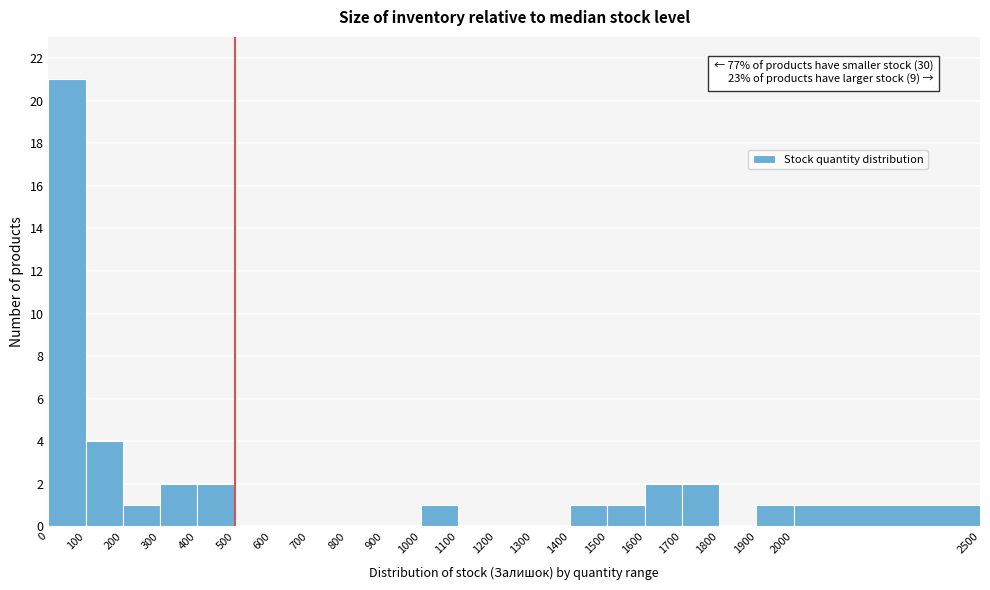

Over which range of the x-axis is the bar tallest?

0 to 100